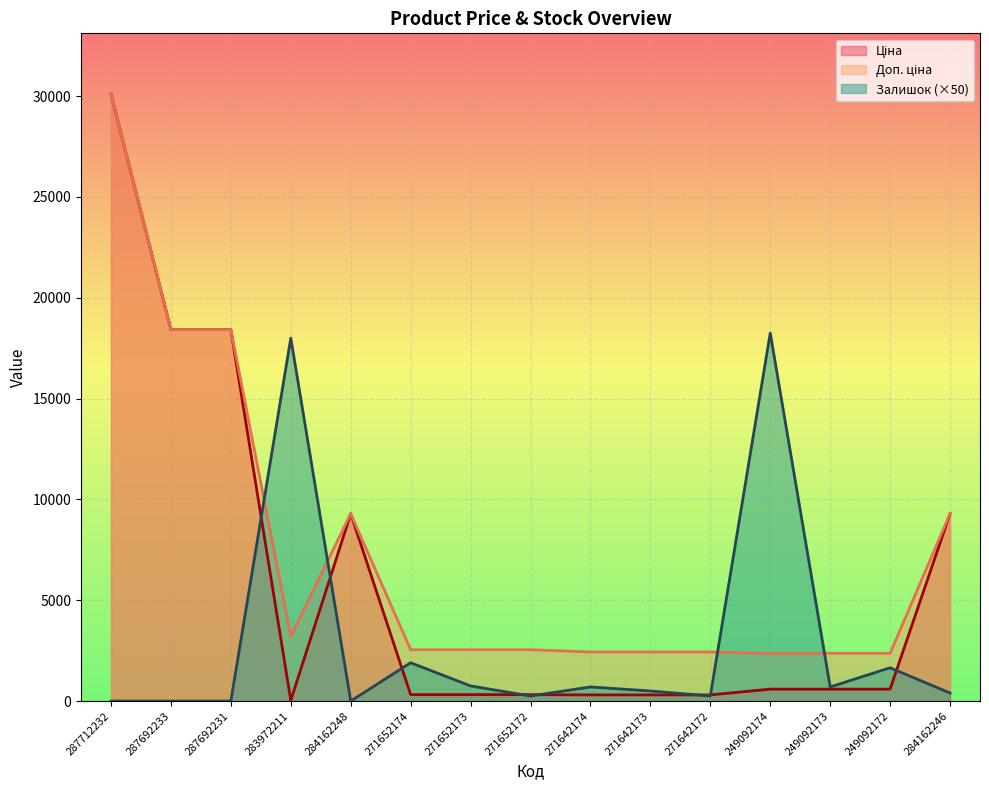

Where is Ціна nearest to the value 15067?

287692233